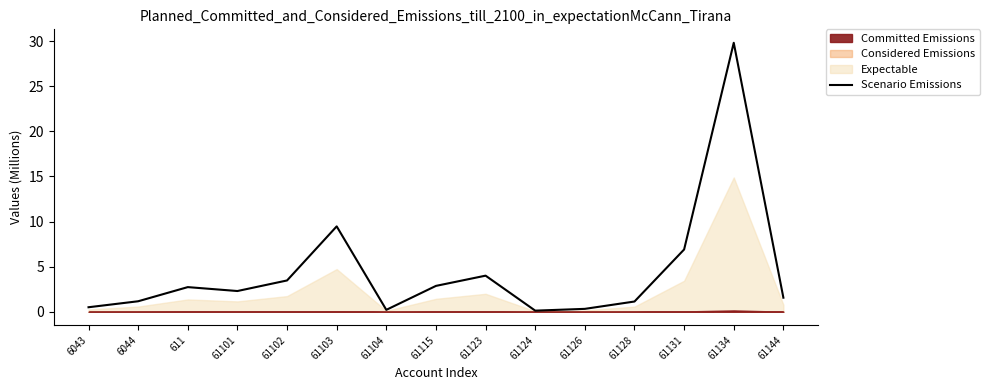

Rank the categories by value from lowest to highest.

61124, 61104, 61126, 6043, 61128, 6044, 61144, 61101, 611, 61115, 61102, 61123, 61131, 61103, 61134